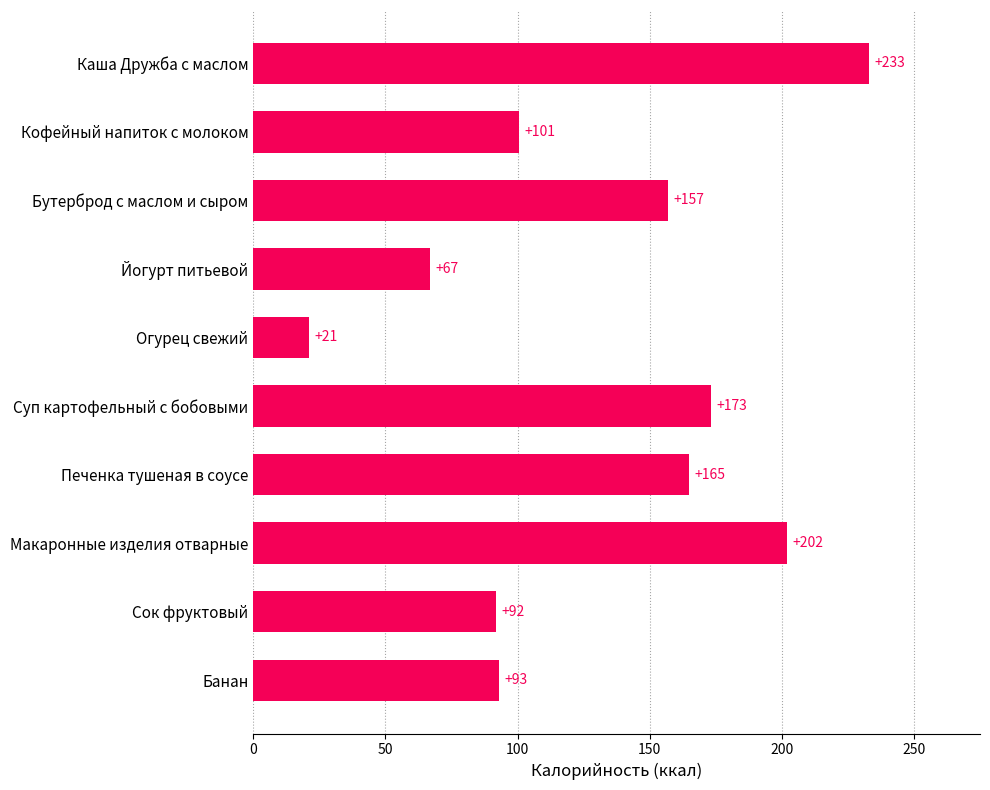

What is the difference between the values at Бутерброд с маслом и сыром and Банан?

64.0